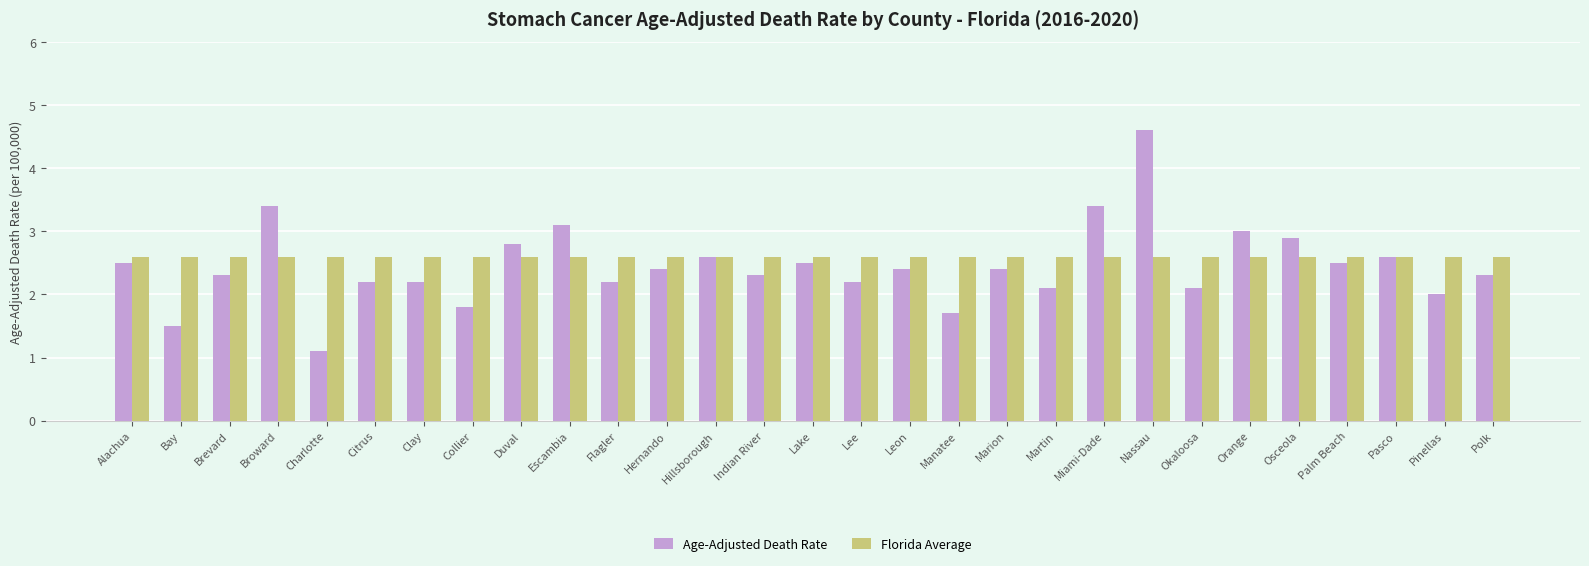

Which series has the largest total across all categories?

Florida Average